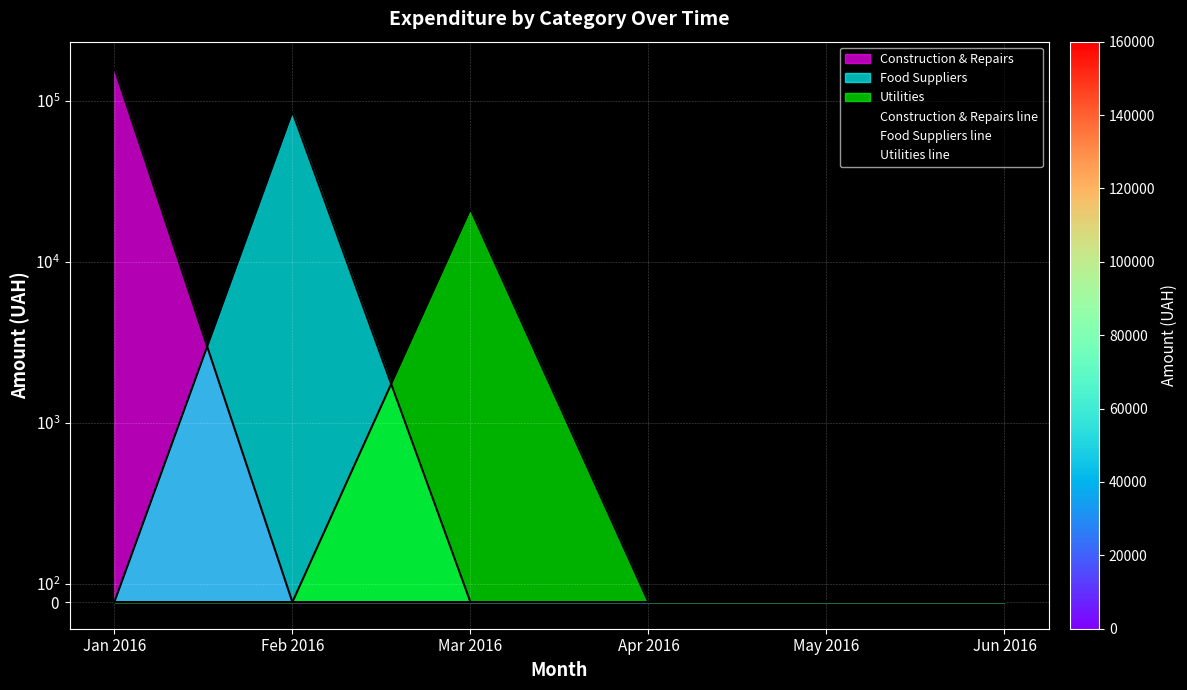

Count the number of data series in this chart.

3